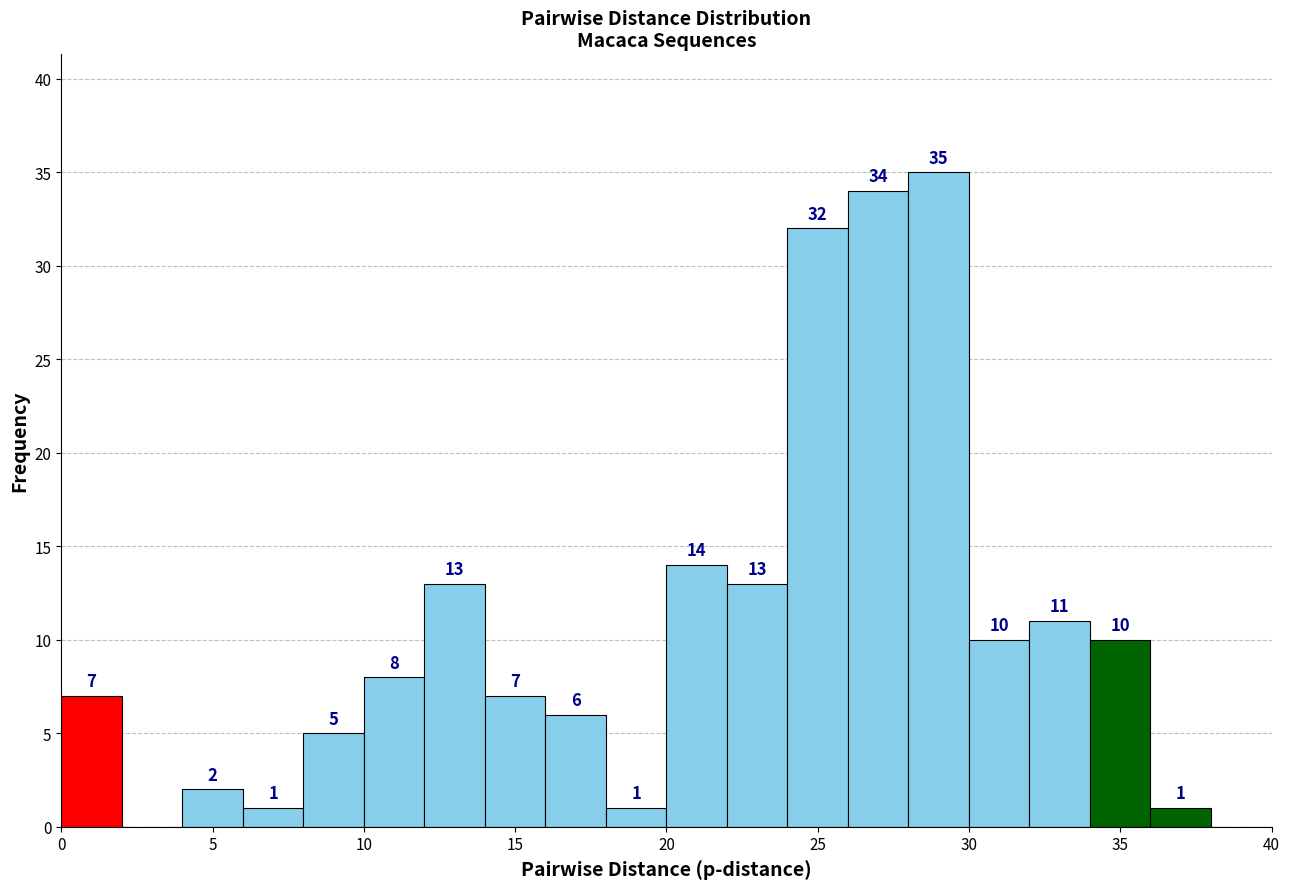

Over which range of the x-axis is the bar tallest?

28 to 30